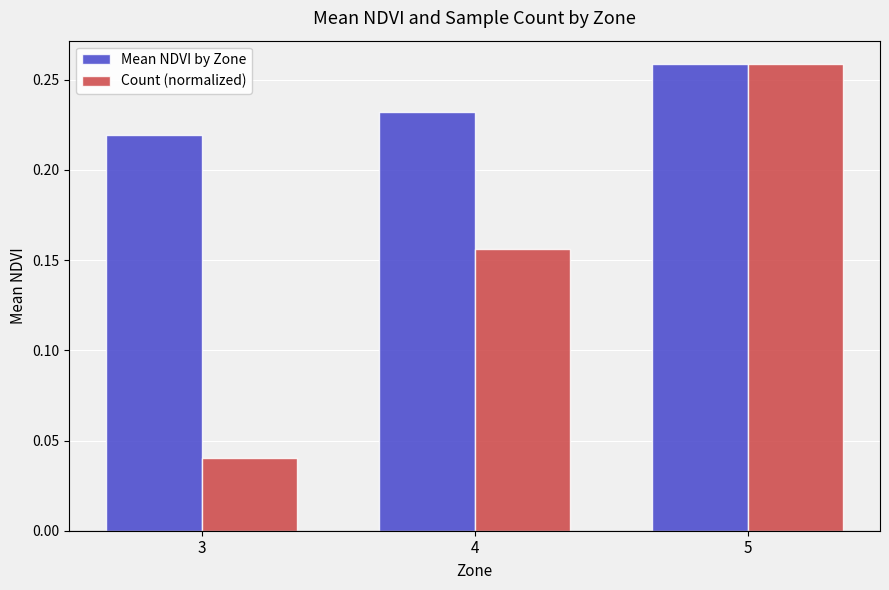

Which series changed the most between 3 and 4?

Count (normalized)